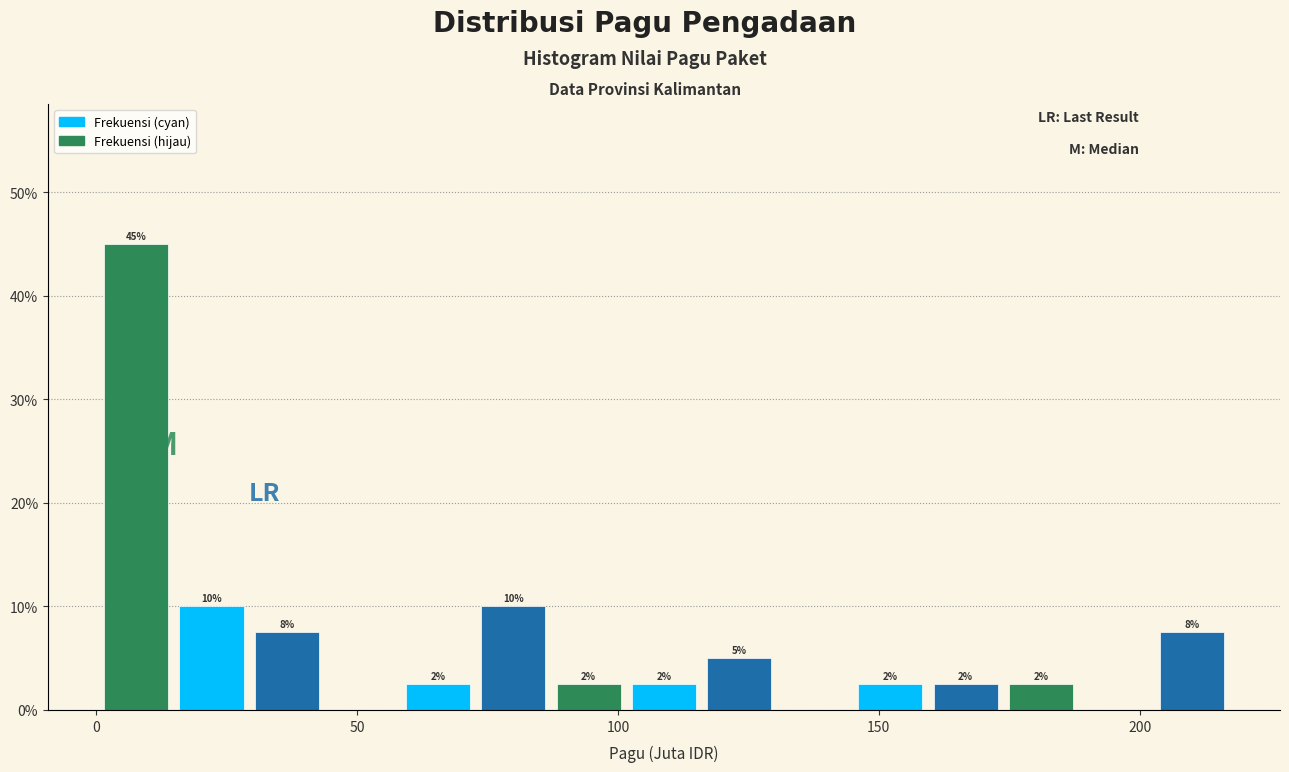

Read against the x-axis, roughly where is the centre of the tallest bar?

10